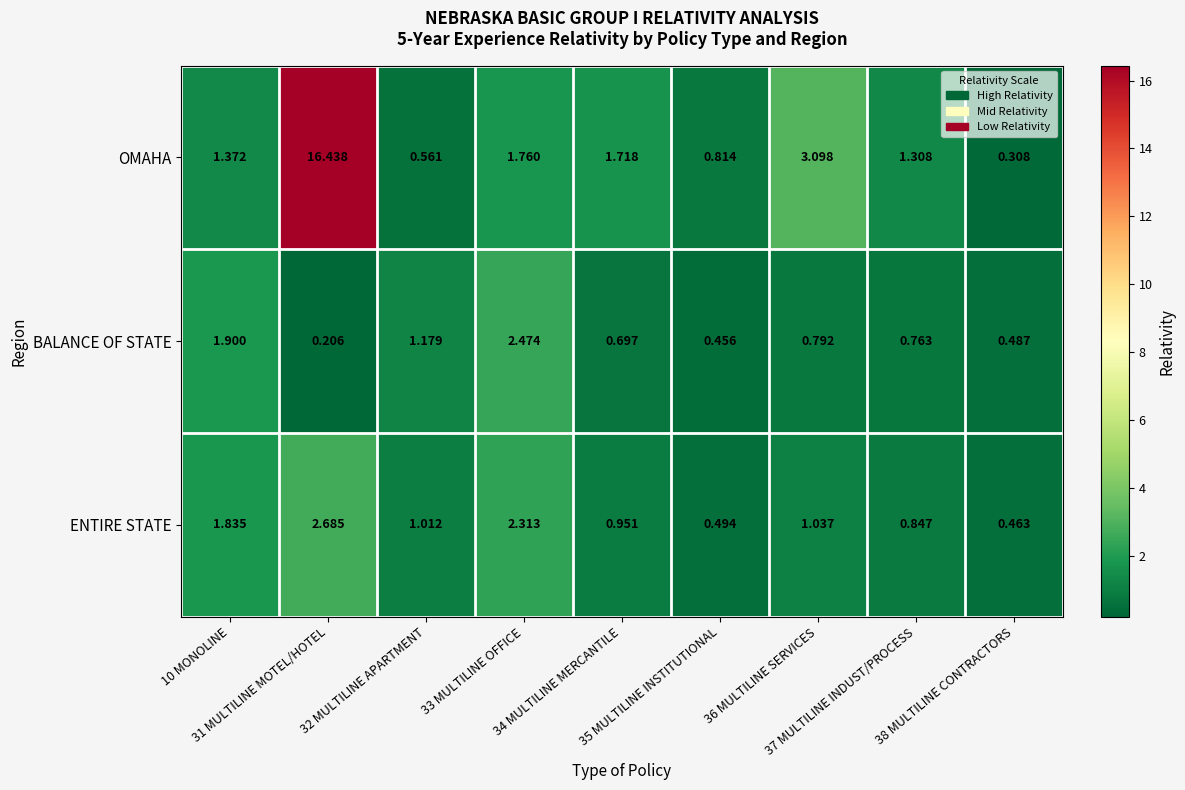

List the series in order of their peak value, lowest first.

BALANCE OF STATE, ENTIRE STATE, OMAHA